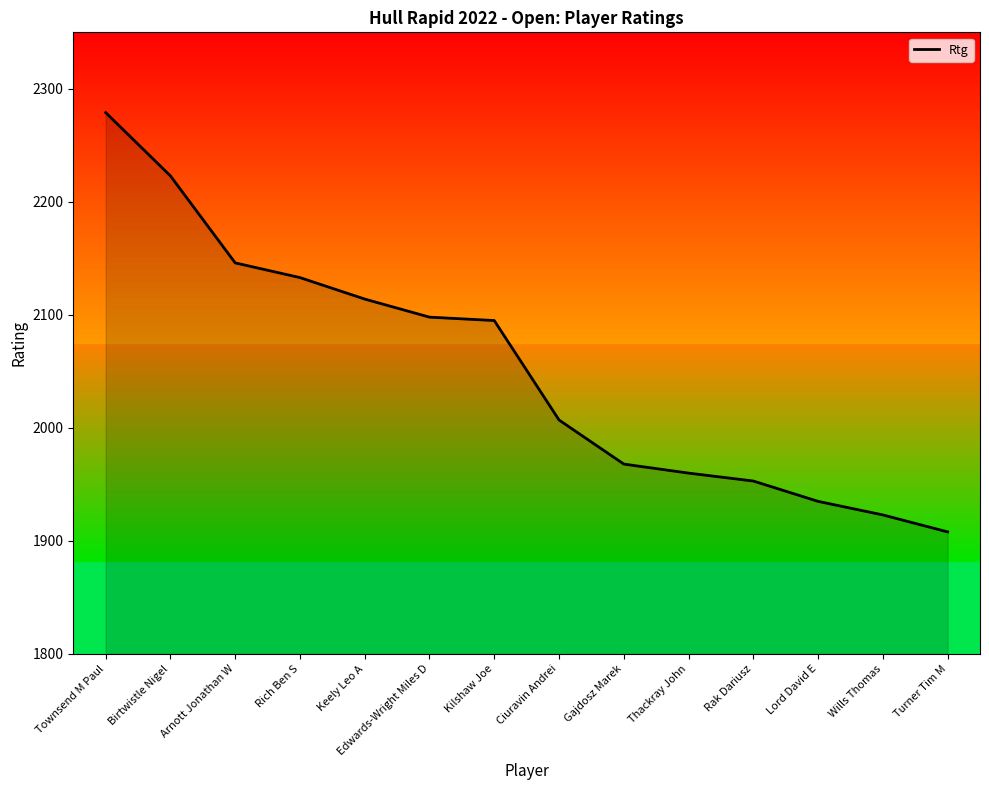

What is the change in value from Keely Leo A to Gajdosz Marek?

-146